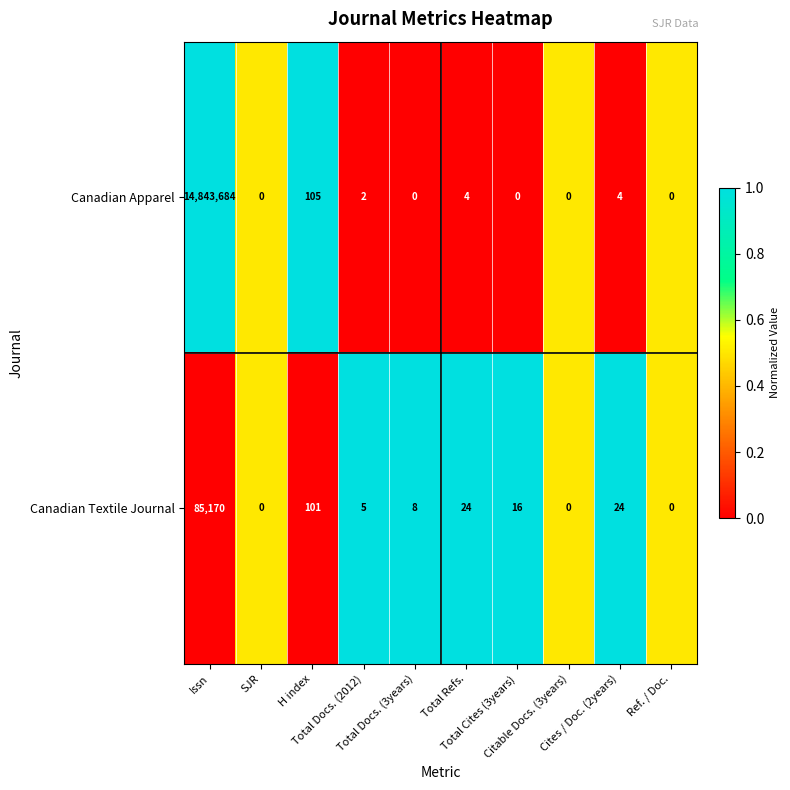

Rank the series by their average value, from lowest to highest.

Canadian Textile Journal, Canadian Apparel